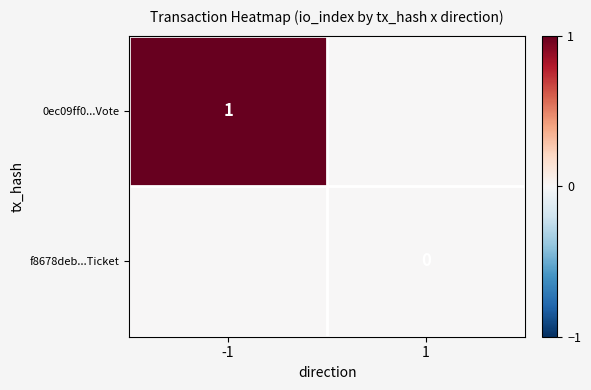

At which category is the sum across all series the highest?

-1